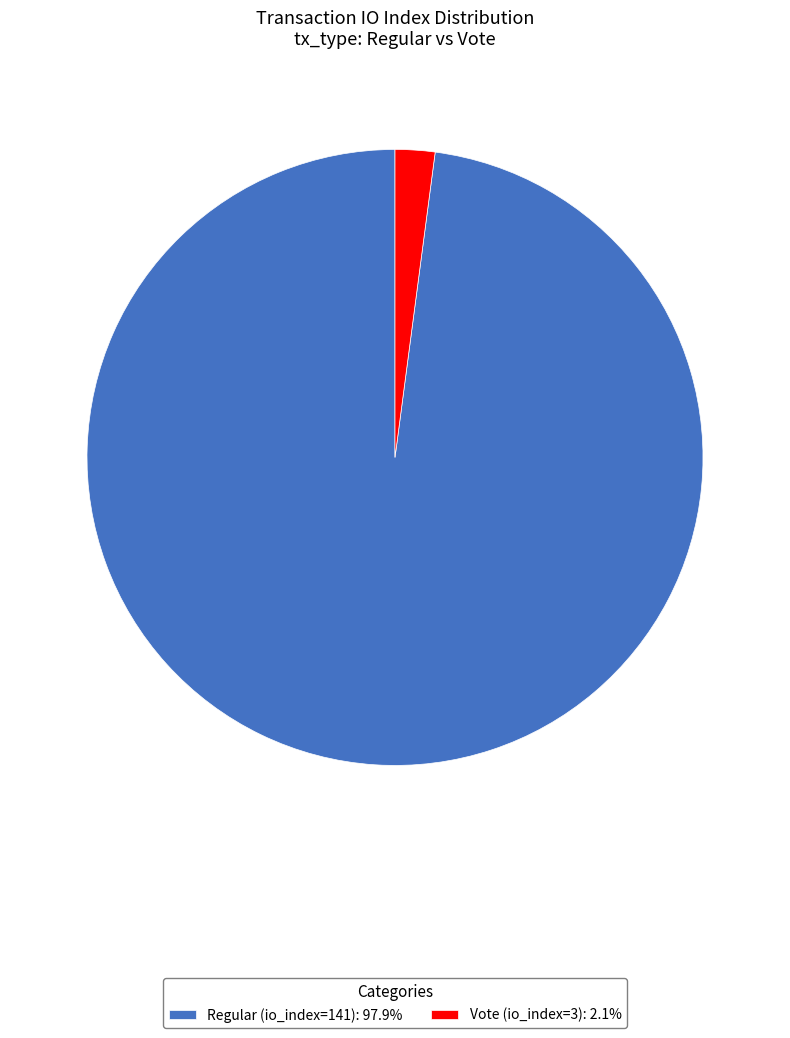

How many slices are in this pie chart?

2